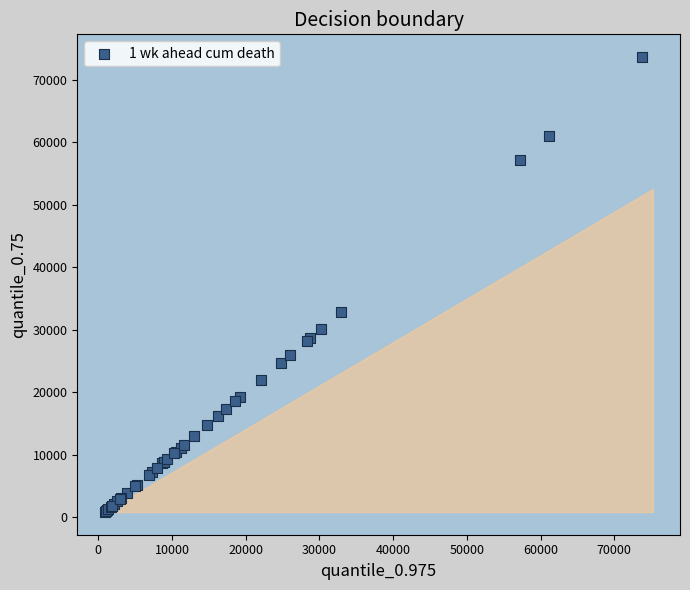

What Y value in the scatter plot is closest to 37268?

32818